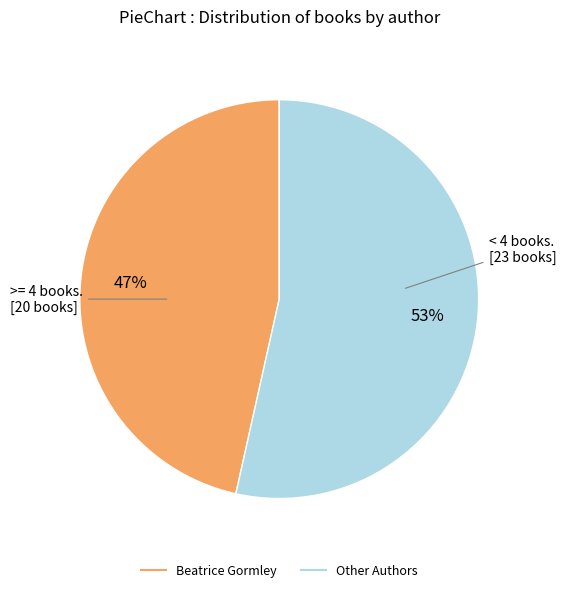

Is there a majority slice in this chart?

Yes